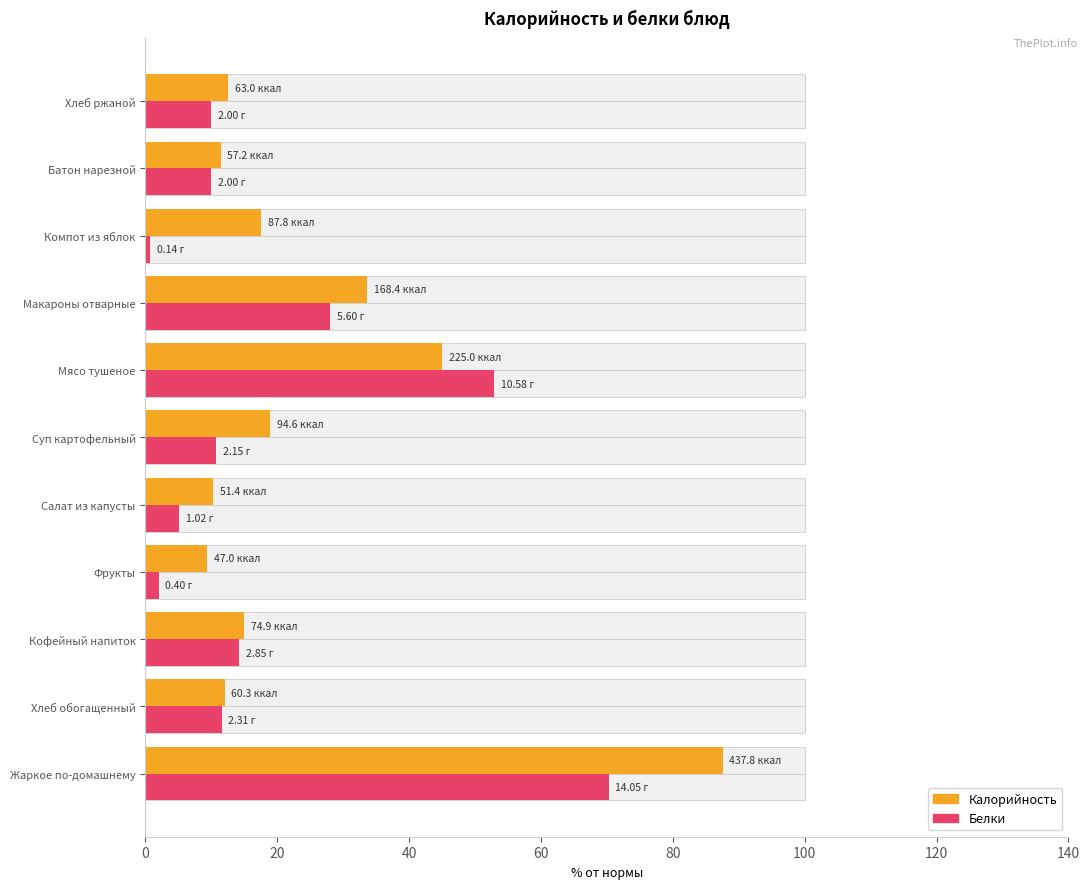

What is the minimum value for Белки?

0.7